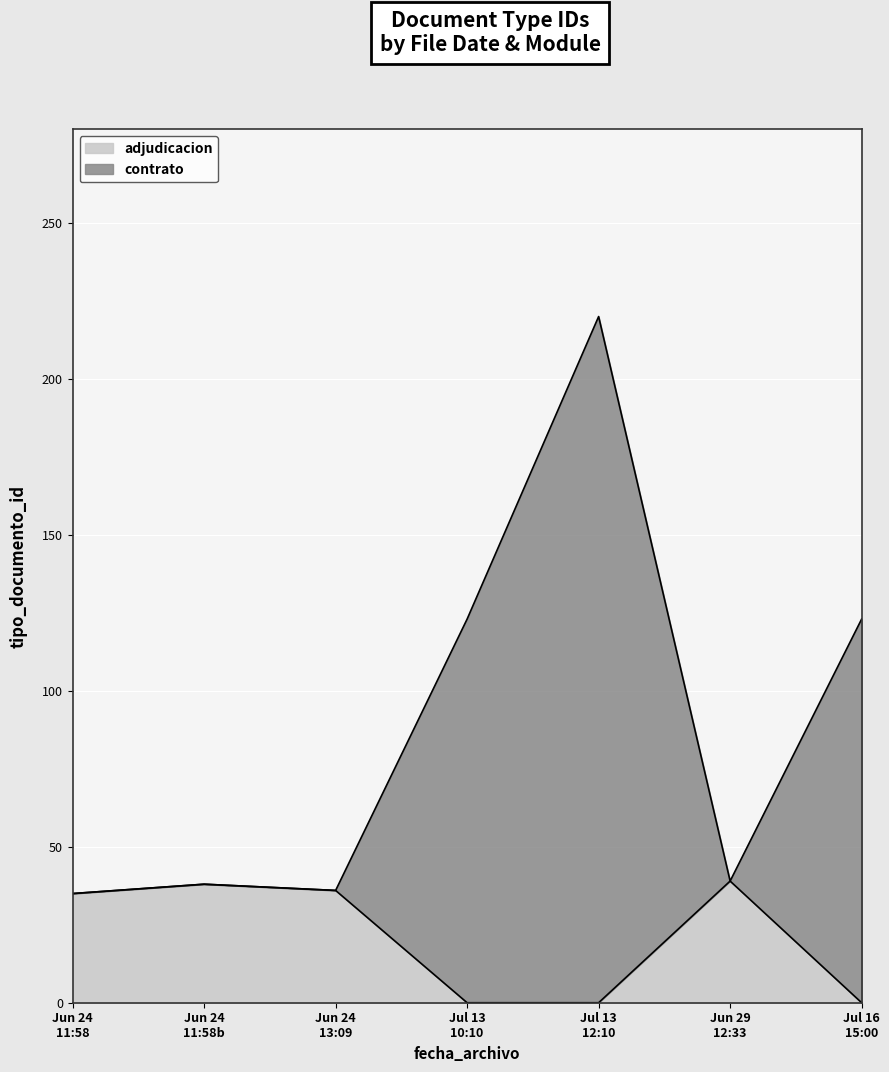

How many categories are shown in the chart?

7